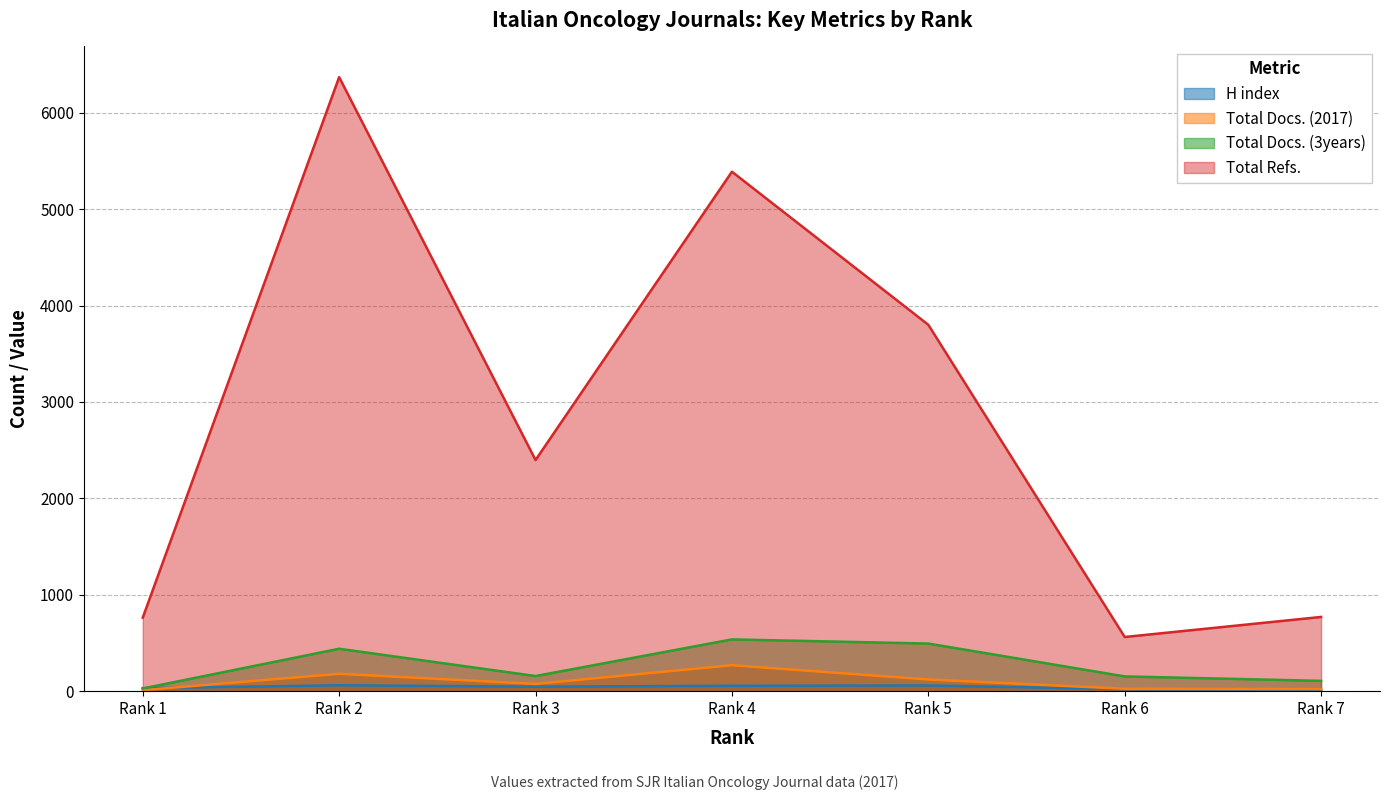

In Total Refs., how many points are lower than both neighbors (excluding endpoints)?

2